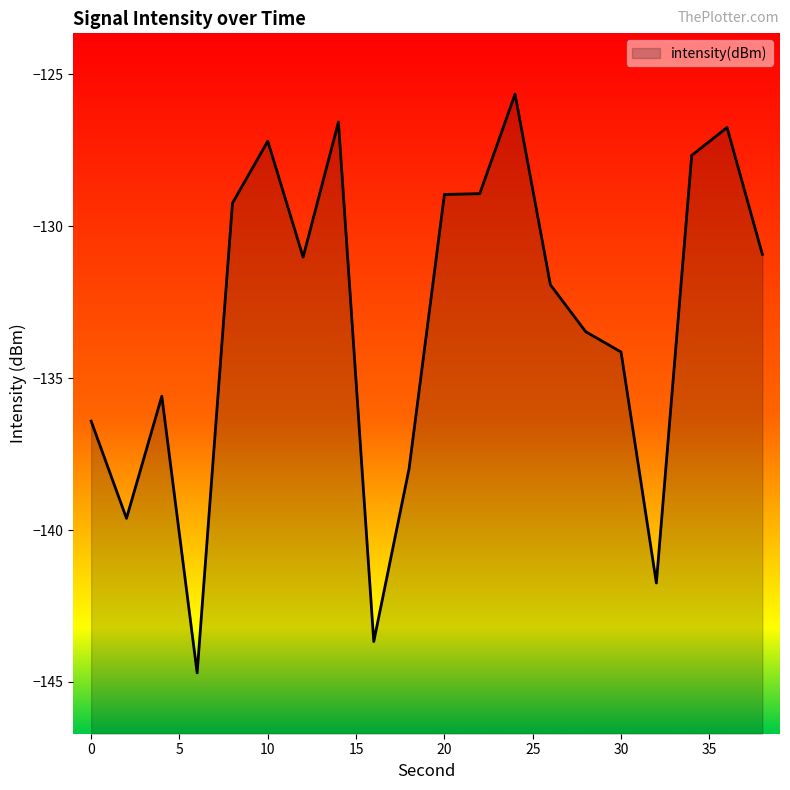

Where does the data first go above -131?

8